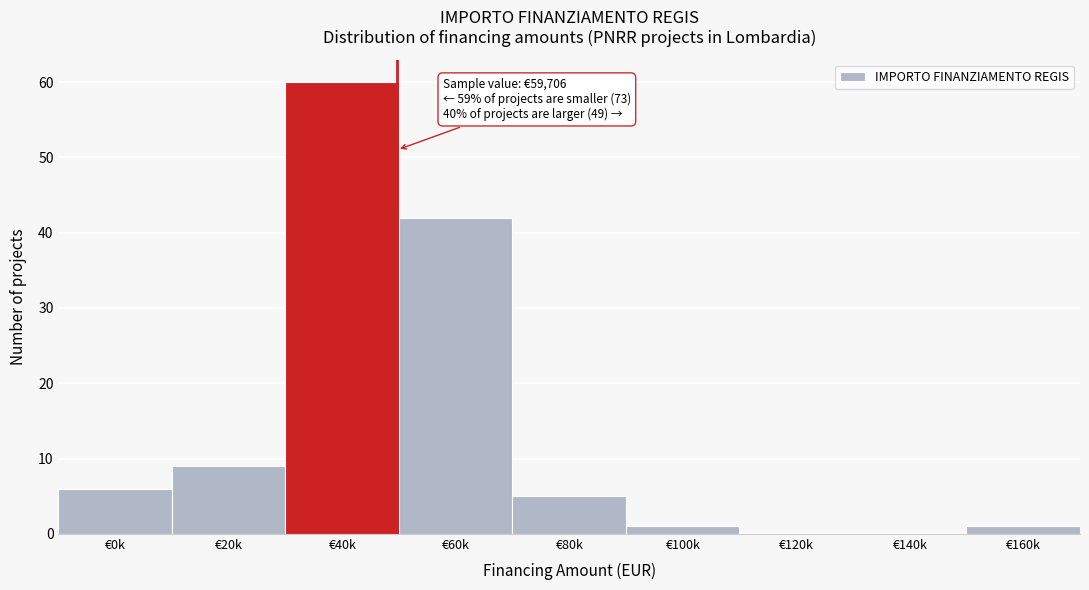

Reading right to left, list all the values displayed in this chart.

€160k=1	€140k=0	€120k=0	€100k=1	€80k=5	€60k=42	€40k=60	€20k=9	€0k=6